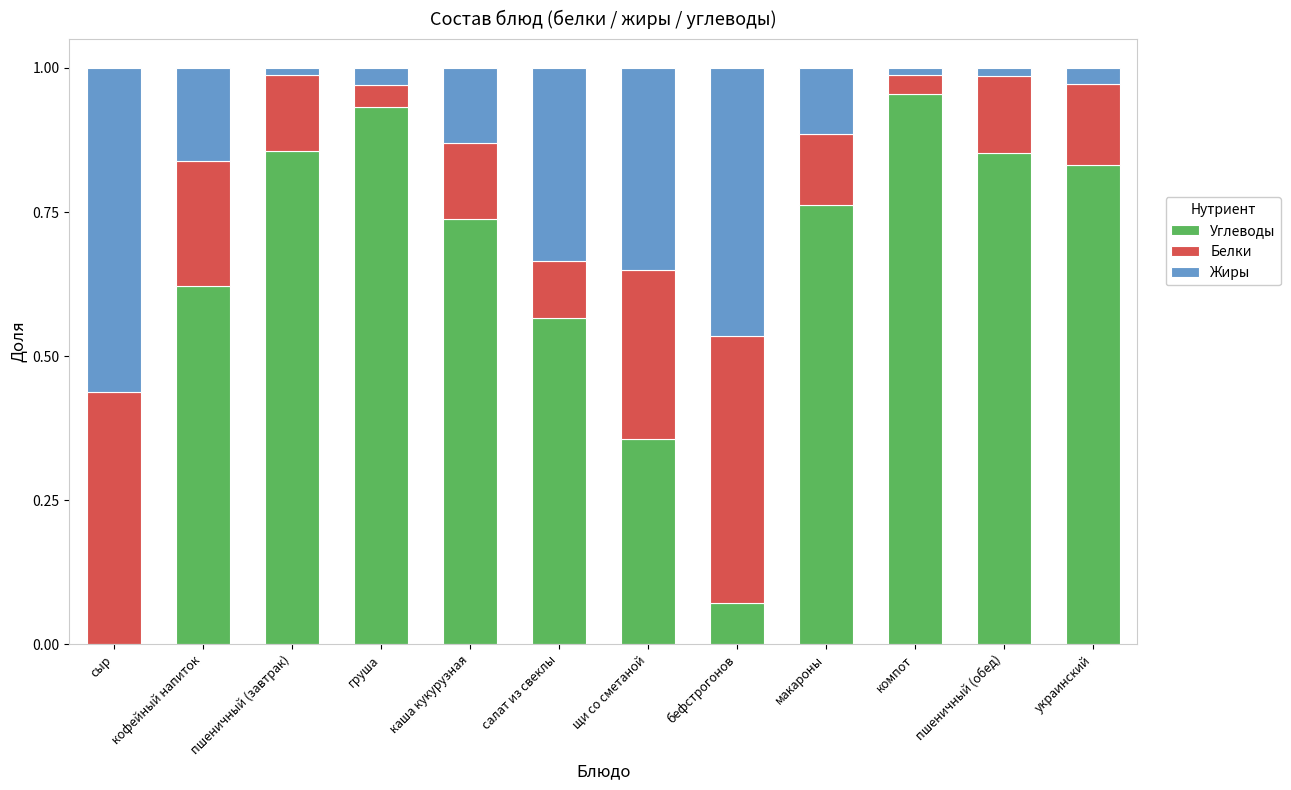

Is it true that Углеводы equals 1.2 at пшеничный (обед)?

False